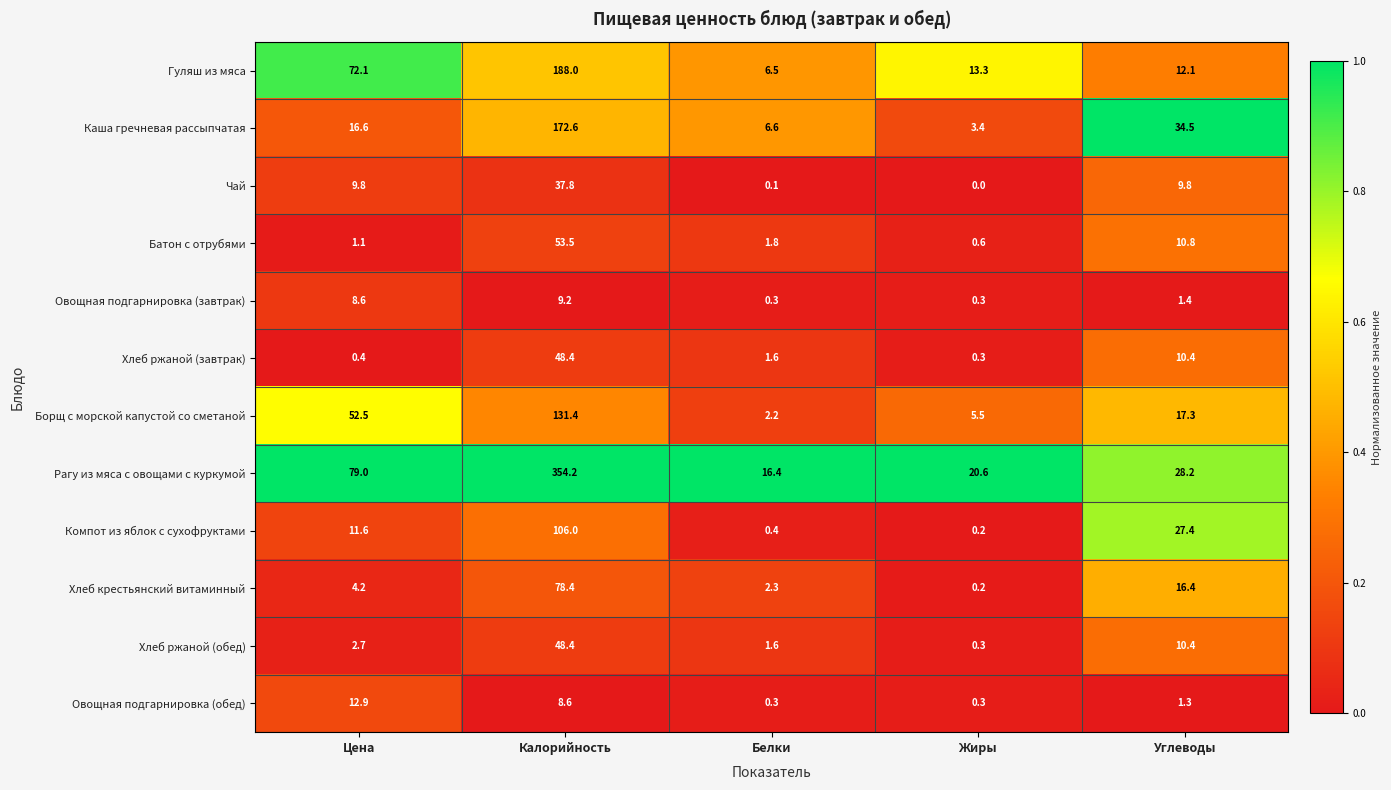

True or false: Каша гречневая рассыпчатая has a value of 21.6 at Углеводы.

False